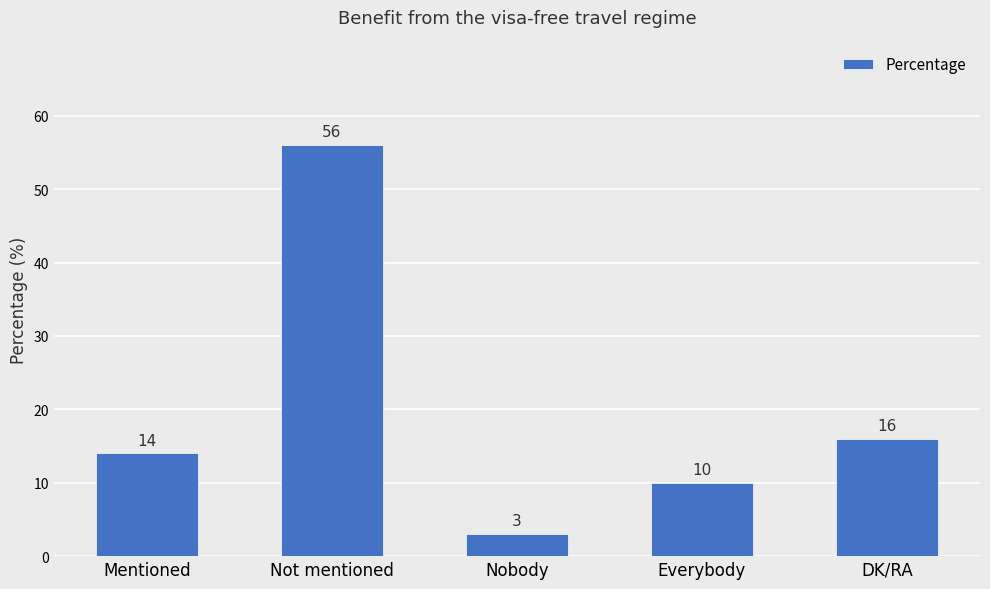

The chart shows a value of 14 at Mentioned. True or false?

True